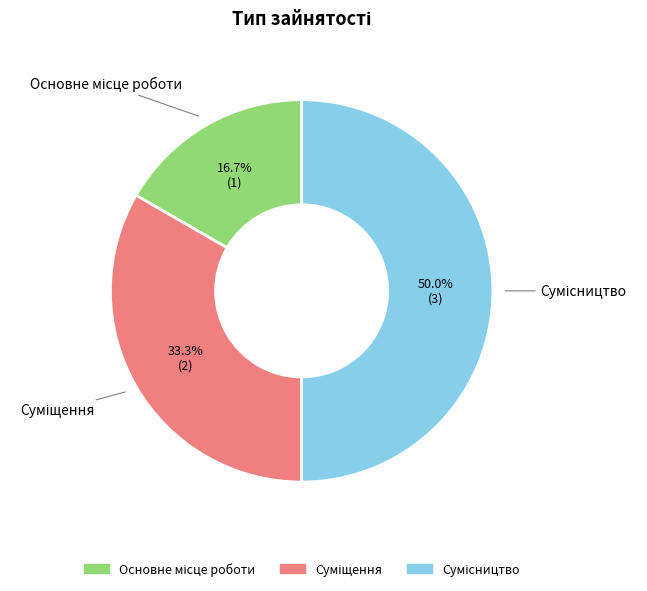

Count the number of slices in the pie.

3